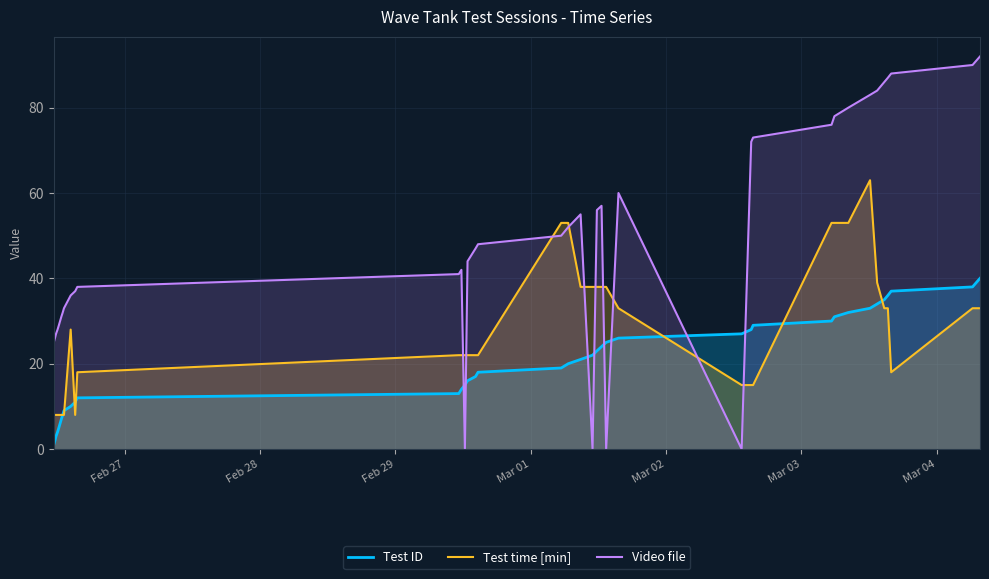

List the series in order of their overall mean, lowest first.

Test ID, Test time [min], Video file